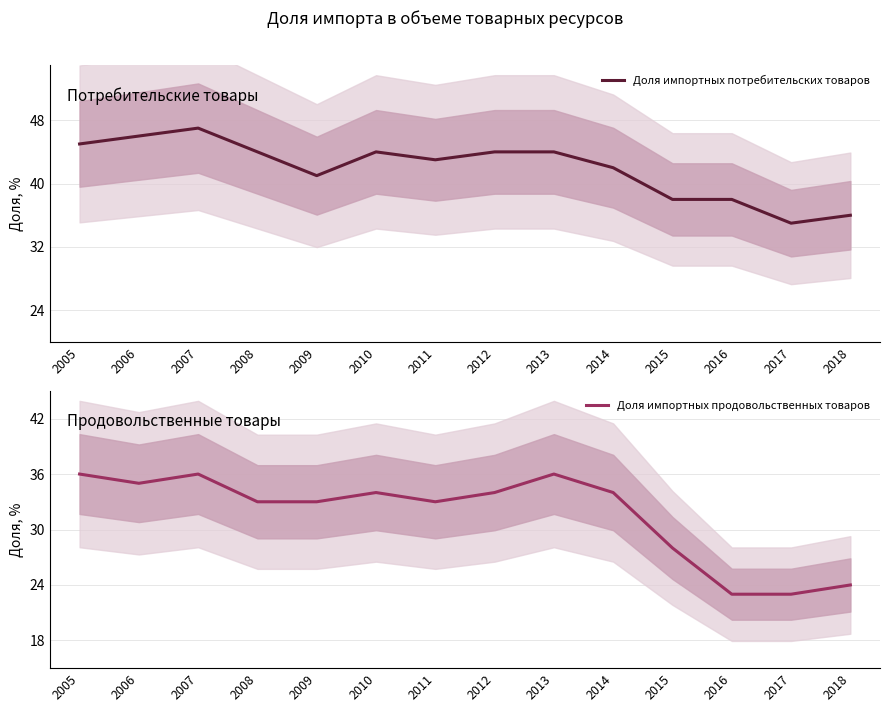

Between 2007 and 2016, which series saw the biggest shift?

Доля импортных продовольственных товаров